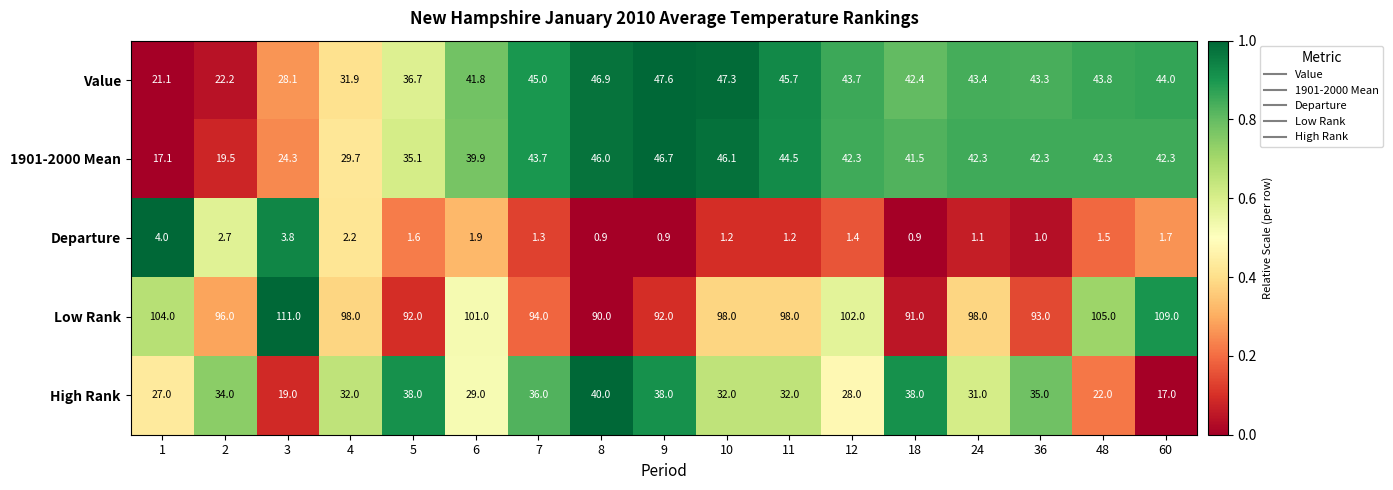

Count the number of categories in the chart.

17